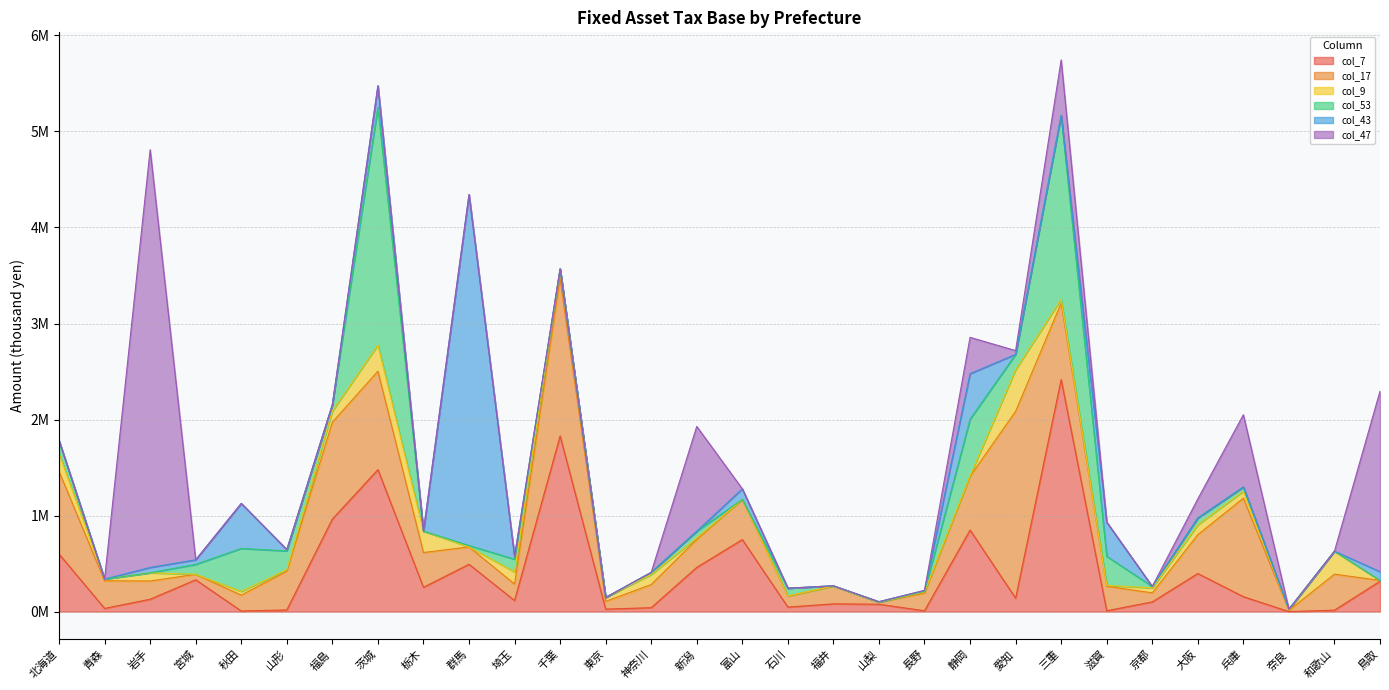

Which series has the largest range (max minus min)?

col_47